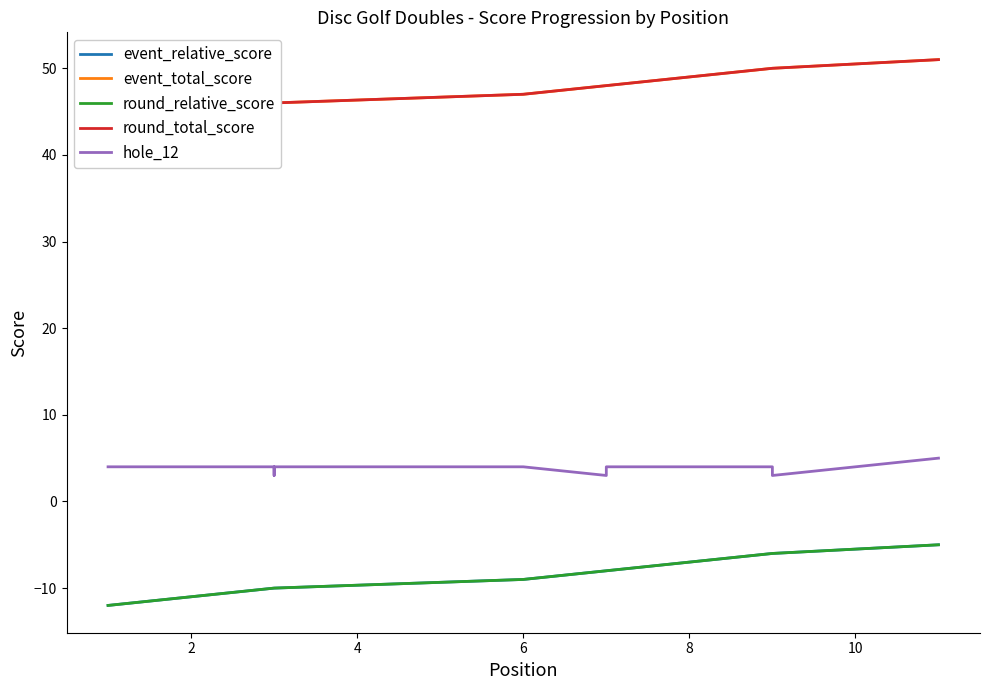

The round_relative_score series shows -3 at 7. True or false?

False